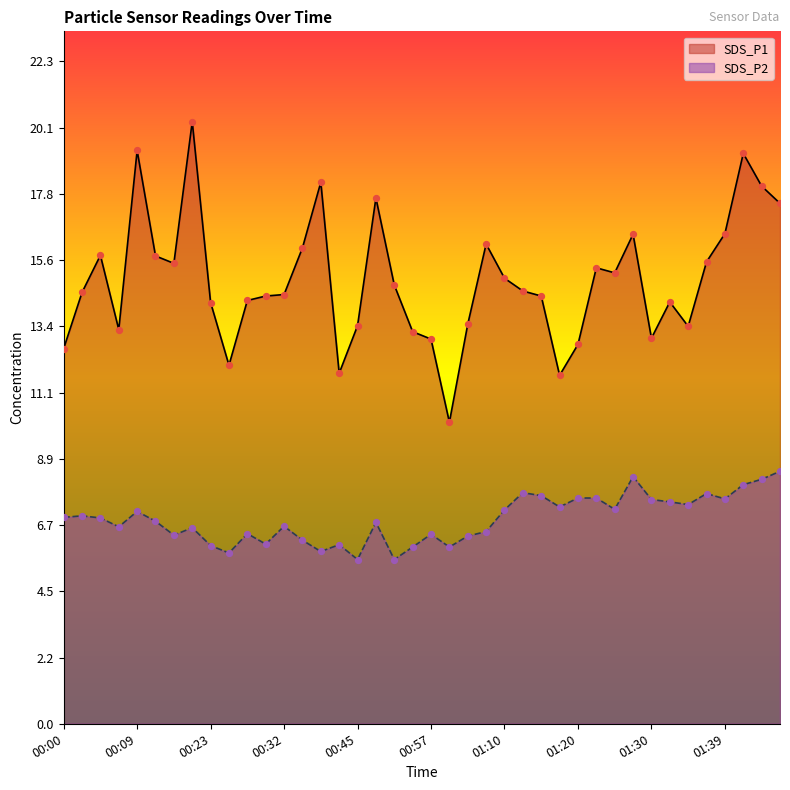

Which series contains the highest Y value?

SDS_P1